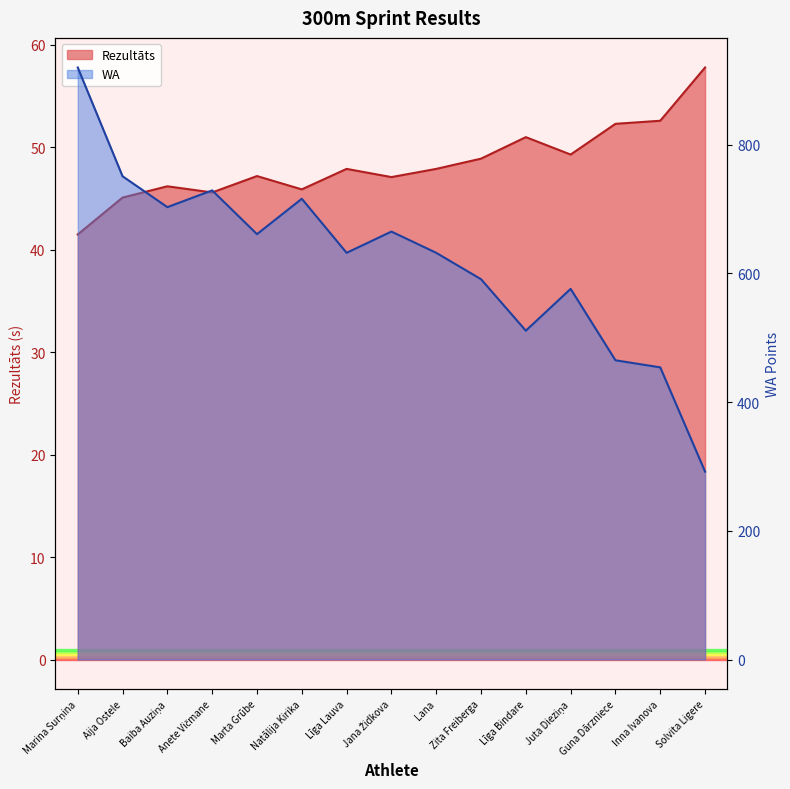

True or false: Rezultāts and WA intersect in this chart.

False